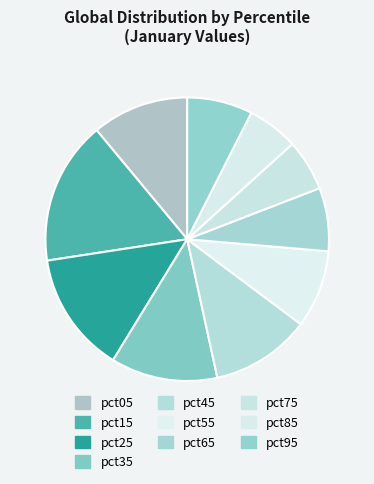

How much of the chart is everything except pct15?

83.6%